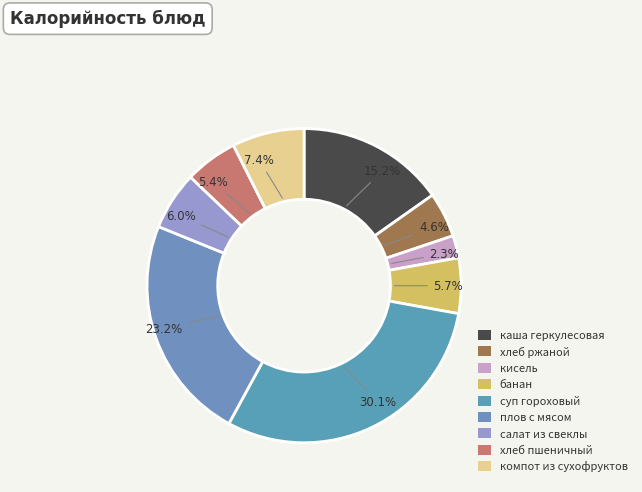

True or false: компот из сухофруктов accounts for 7% of the total.

True